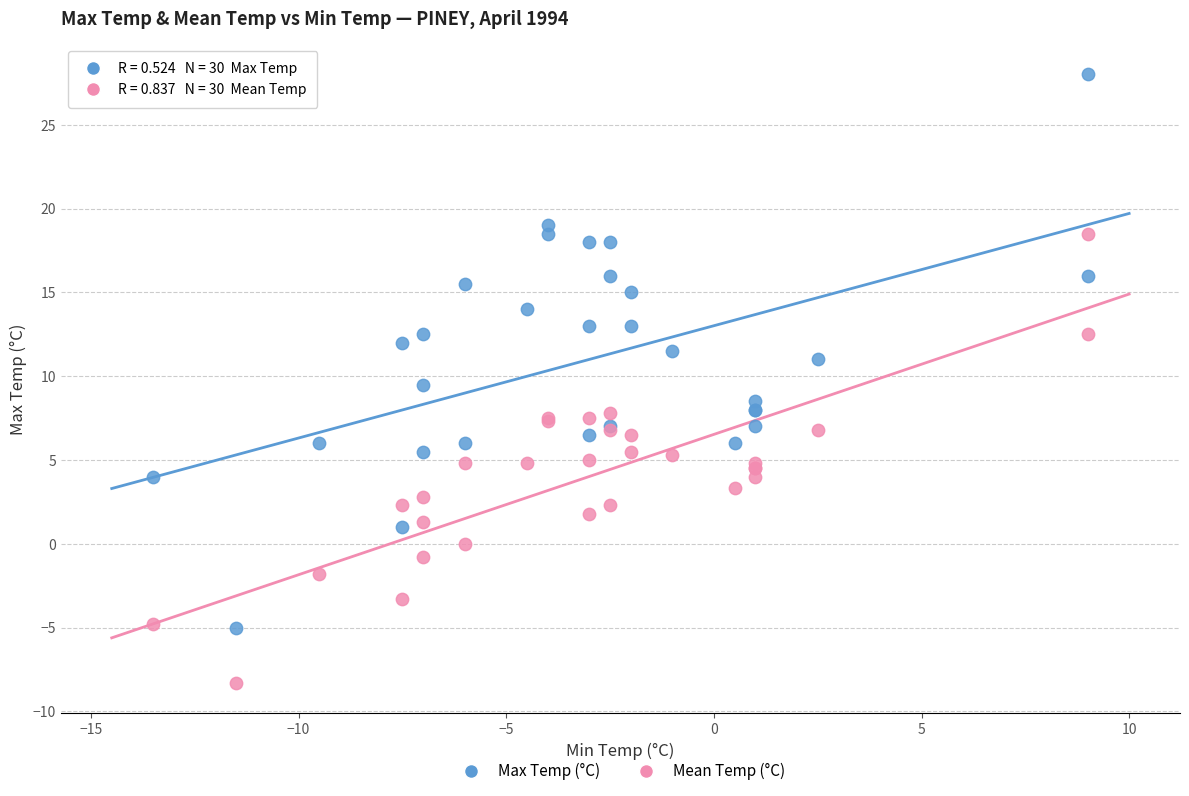

Which series reaches the maximum Y coordinate?

Max Temp (°C)